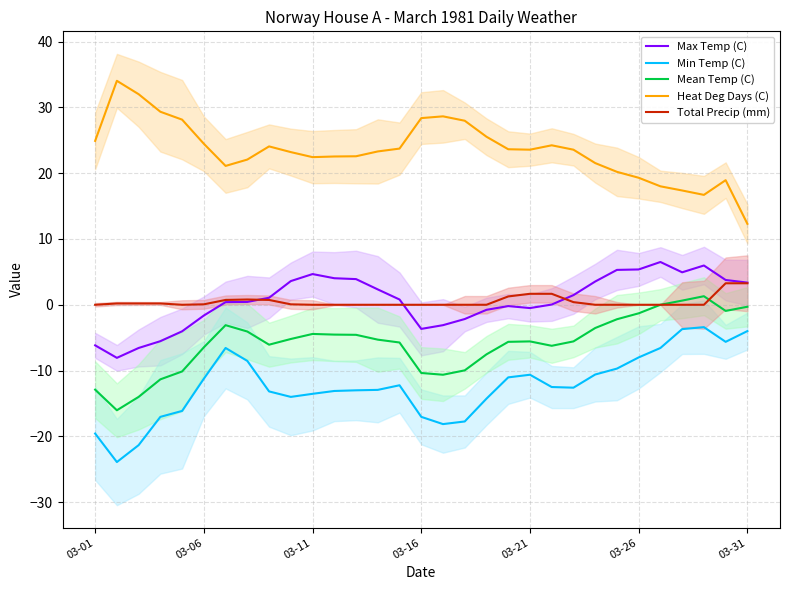

True or false: Max Temp (C) and Min Temp (C) intersect in this chart.

False